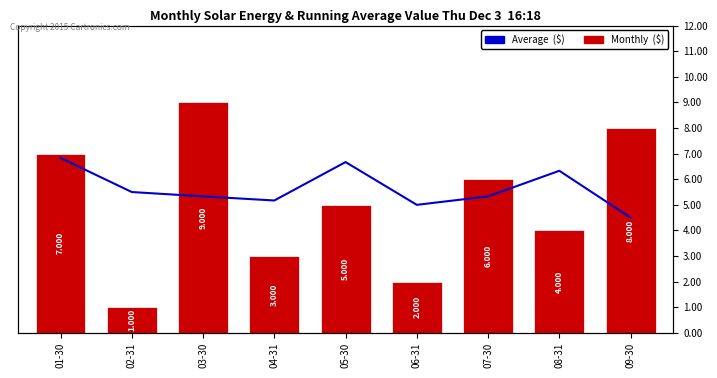

At which label does Average  ($) first exceed 5?

01-30